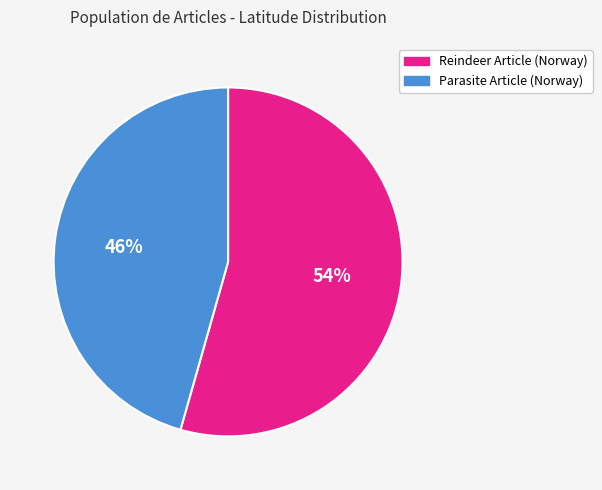

True or false: Reindeer Article (Norway) accounts for 54% of the total.

True